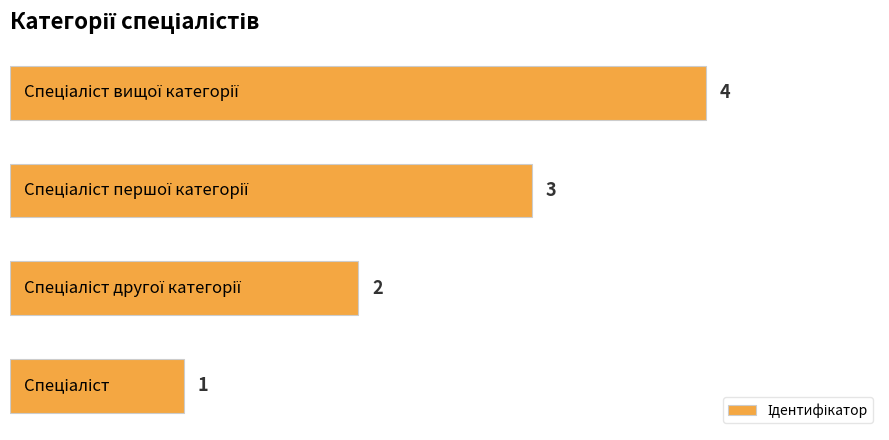

What is the difference between the maximum and minimum values?

3